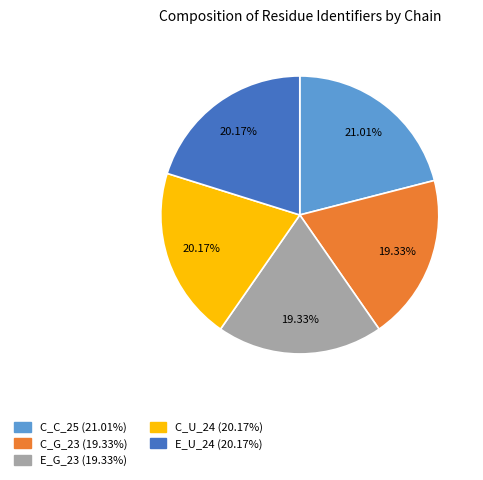

Between E_U_24 and C_G_23, which is larger?

E_U_24